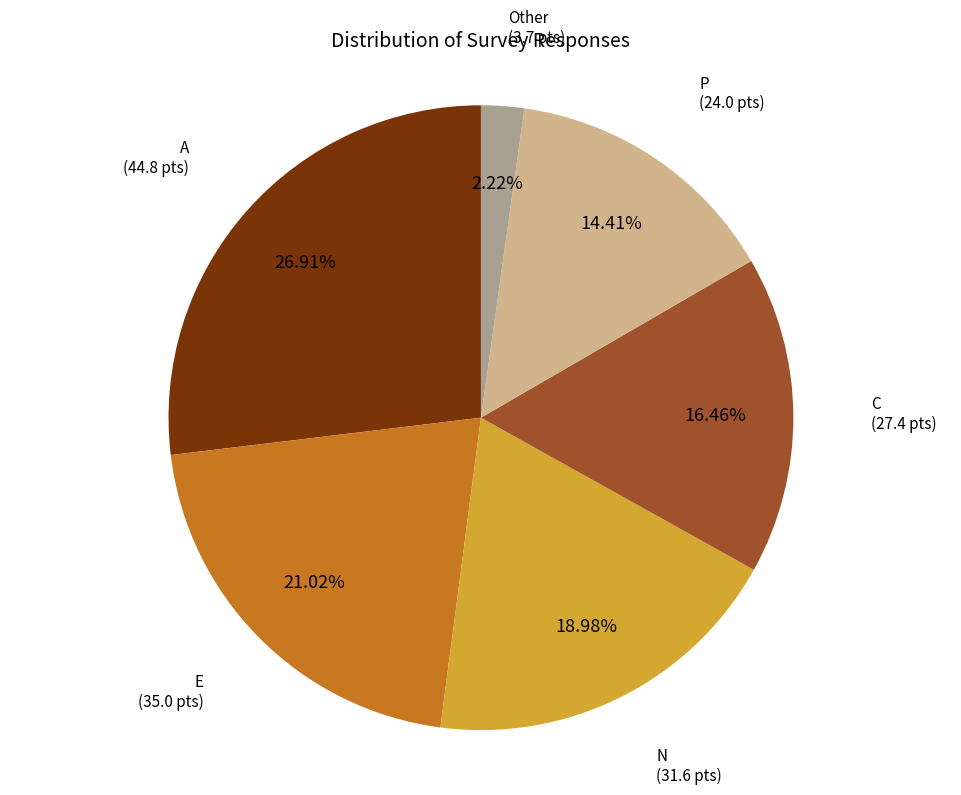

Is there a majority slice in this chart?

No